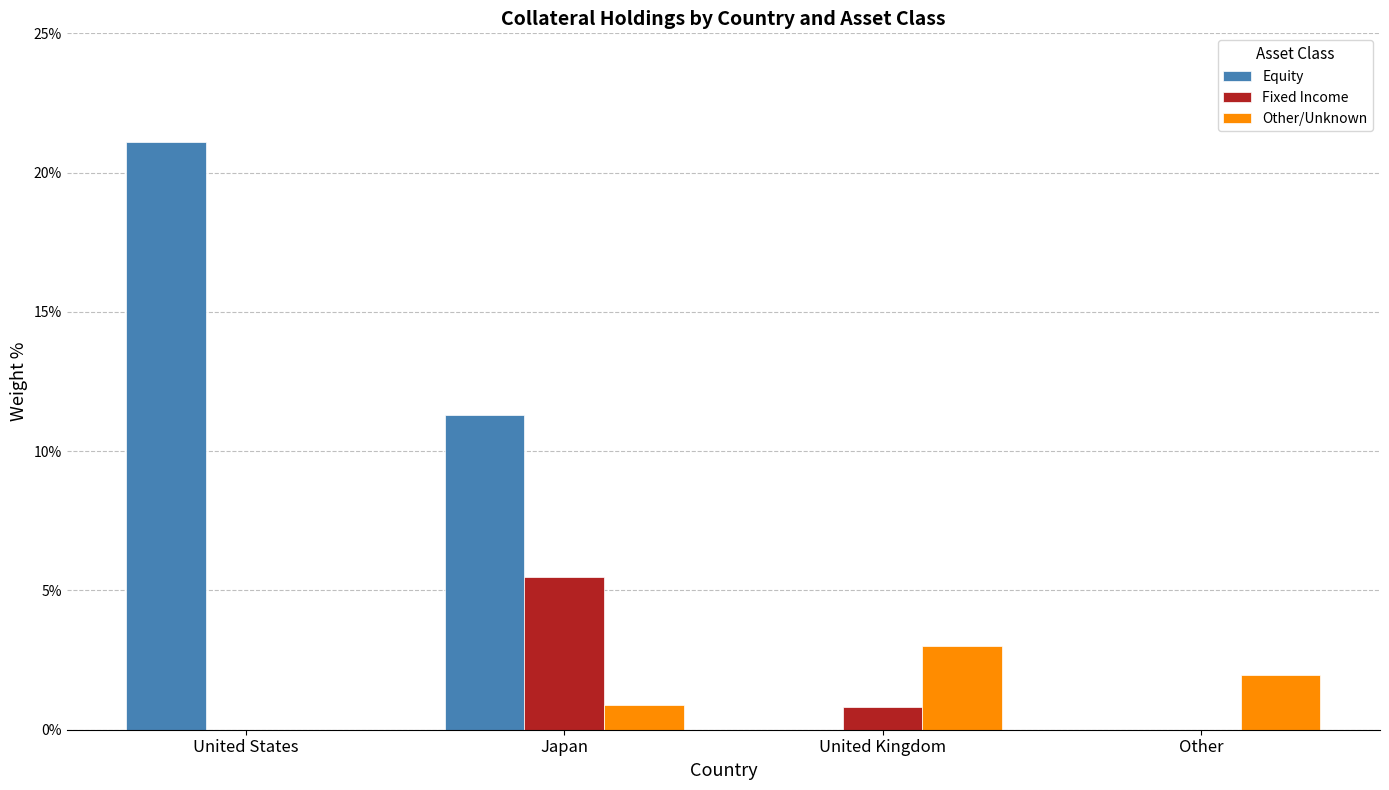

How many series are shown in this chart?

3